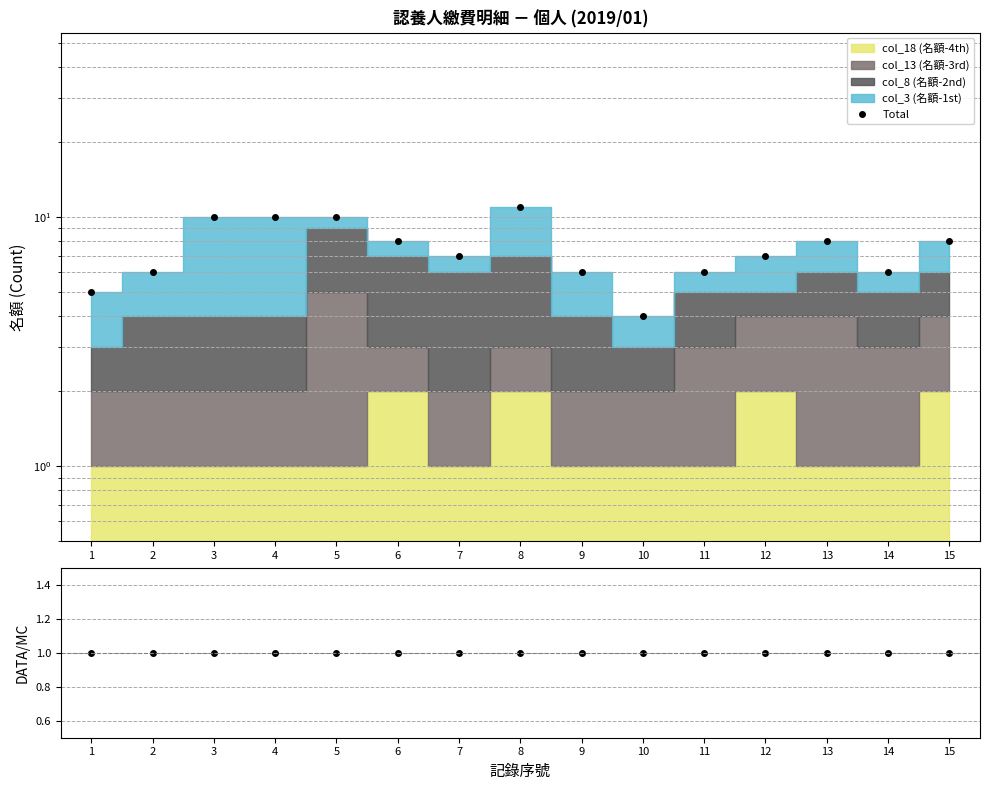

Is it true that Data/MC equals 2 at 7?

False